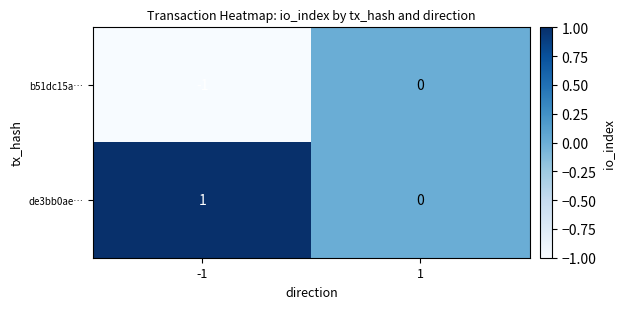

Which category has the lowest value across all series?

-1